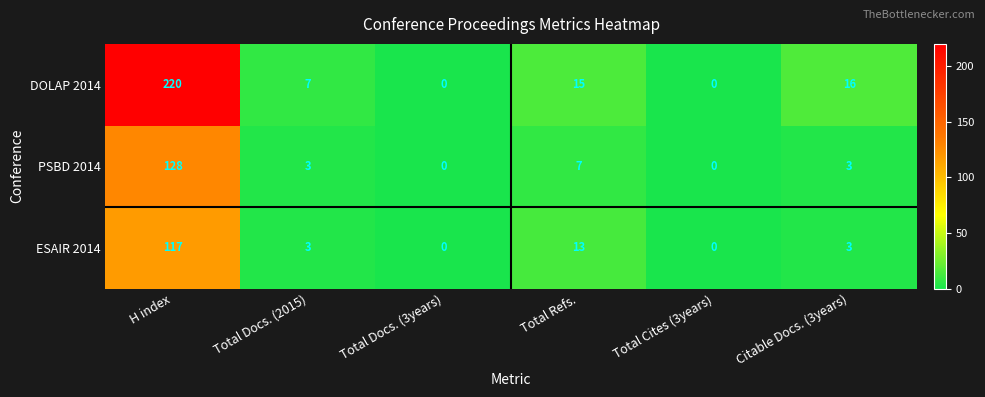

The ESAIR 2014 series shows 0 at Total Cites (3years). True or false?

True